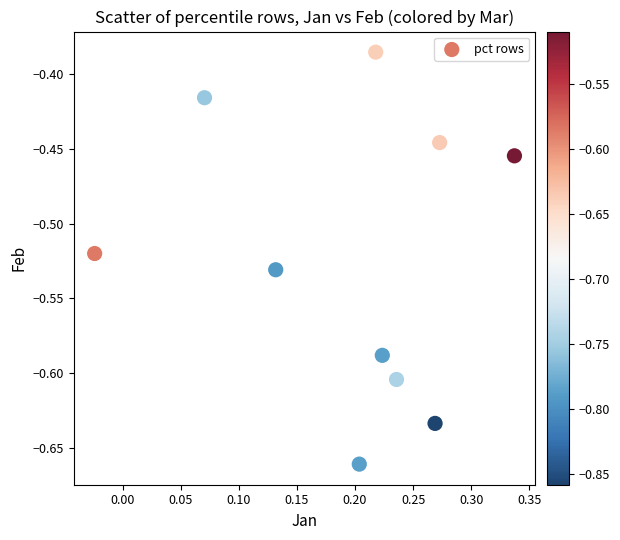

What is the range of Y values (max minus min)?

0.3